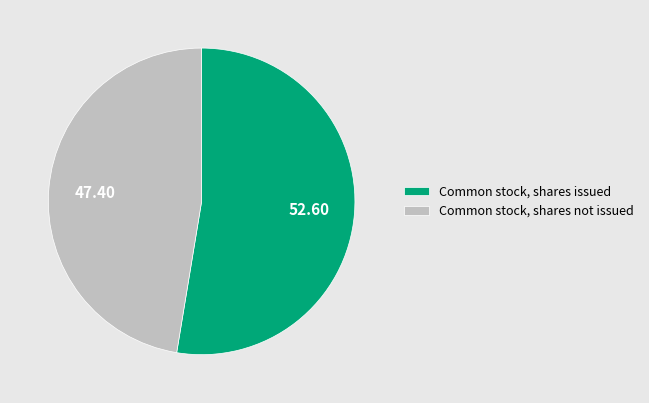

Which category accounts for the majority?

Common stock, shares issued